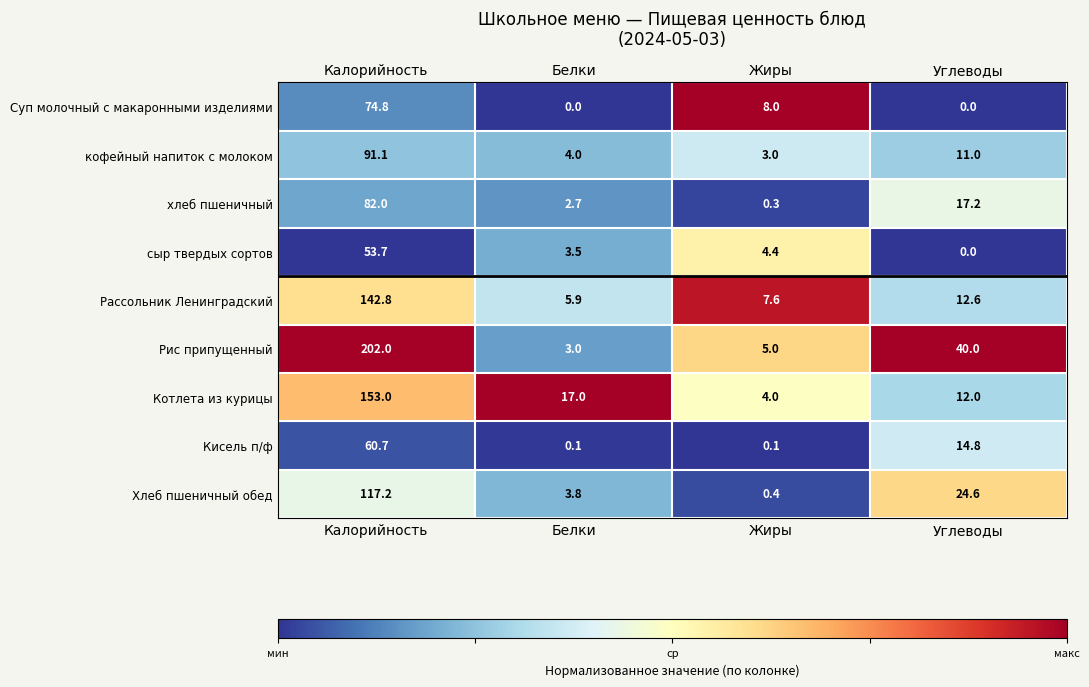

Where is Хлеб пшеничный обед nearest to the value 58?

Углеводы